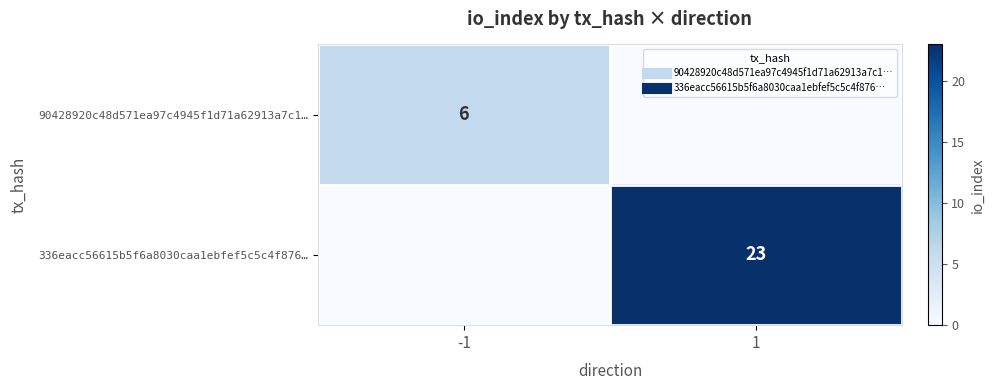

The value of 90428920c48d571ea97c4945f1d71a62913a7c1… at 1 is 0. True or false?

True